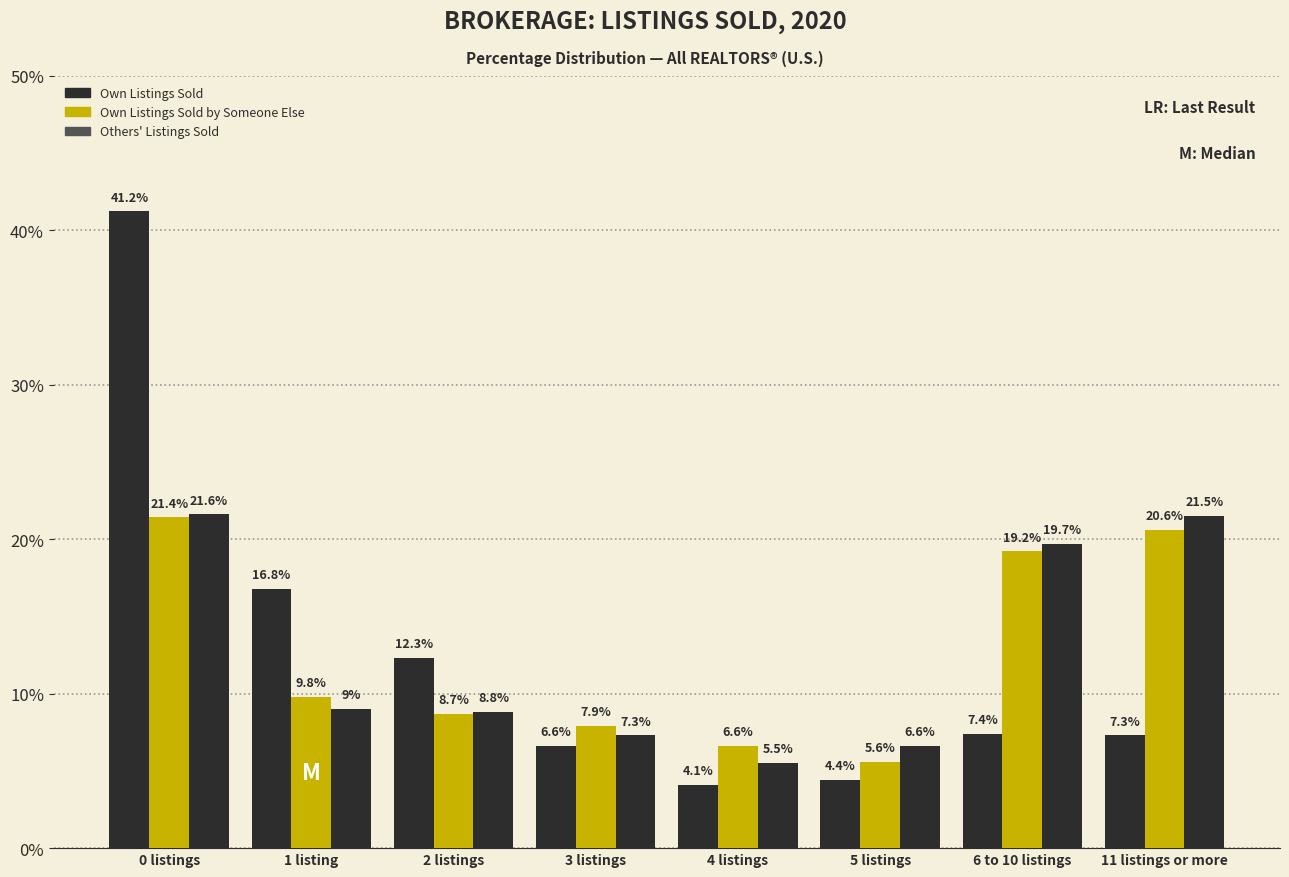

How many bars are there in total?

24